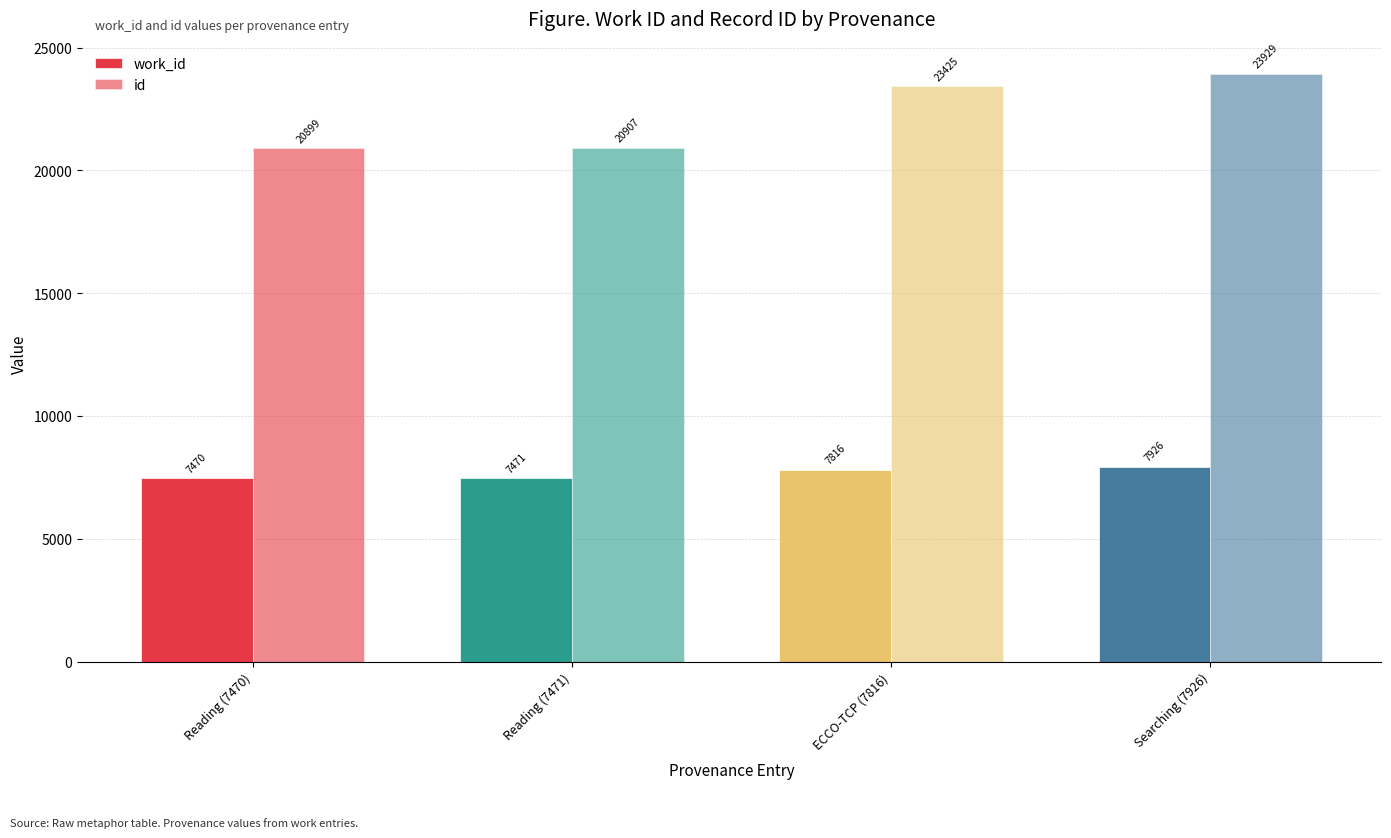

What is the average value of the work_id series?

7671